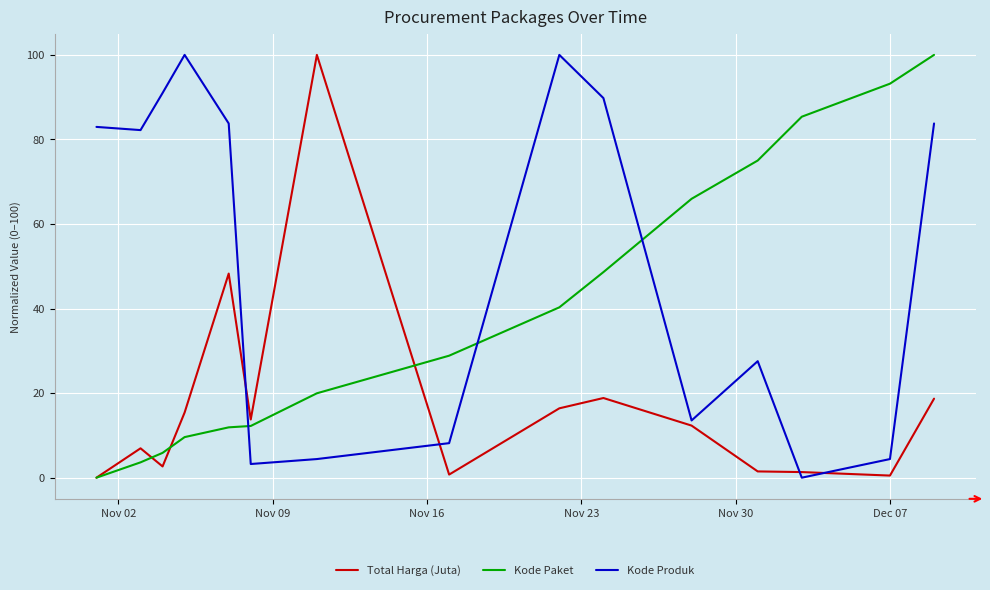

True or false: Kode Paket and Kode Produk intersect in this chart.

True